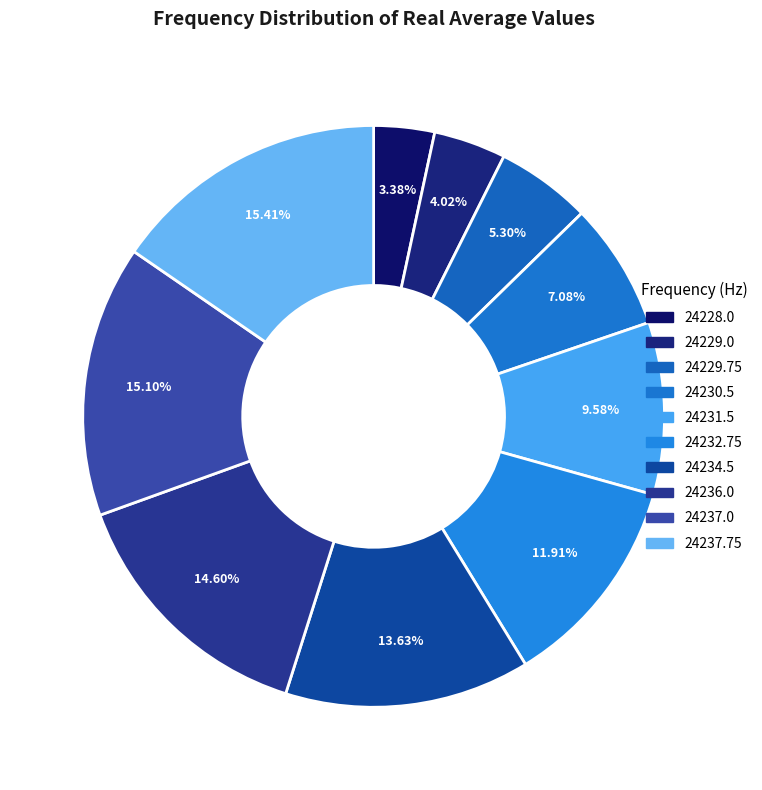

To the nearest percent, what percentage of the pie is 24234.5?

14%